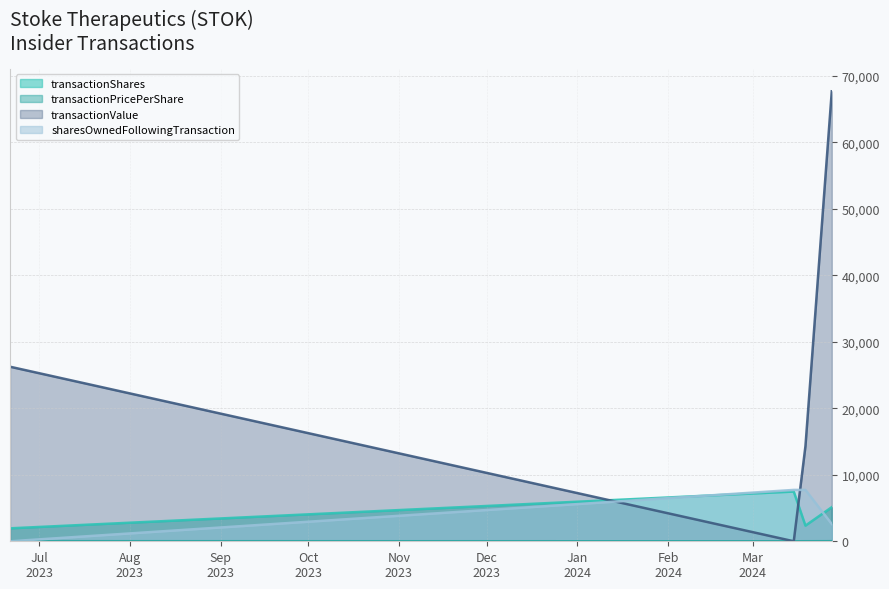

What are all the series names shown in the legend?

transactionShares, transactionPricePerShare, transactionValue, sharesOwnedFollowingTransaction